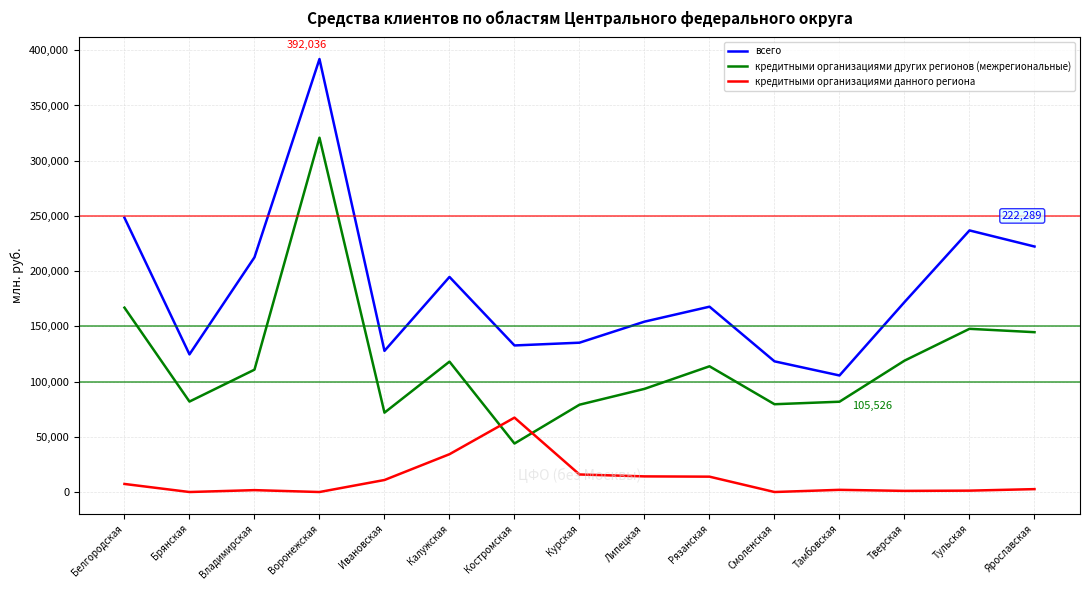

At how many categories does at least one series exceed 314815?

1